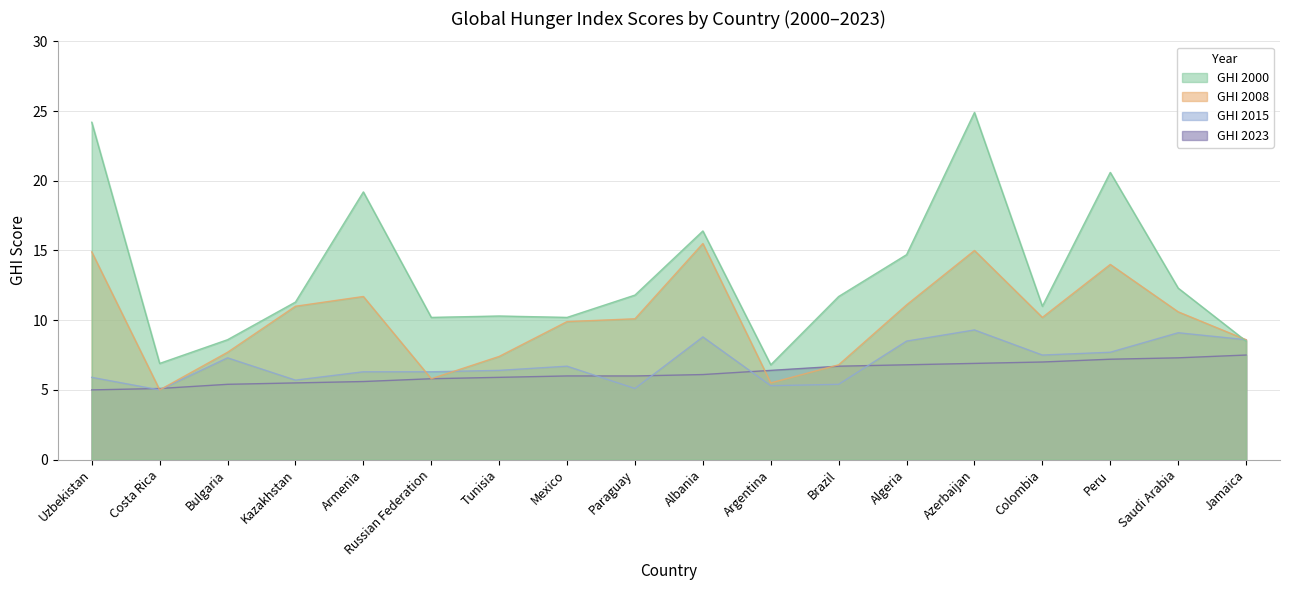

Which series changed the most between Mexico and Brazil?

GHI 2008